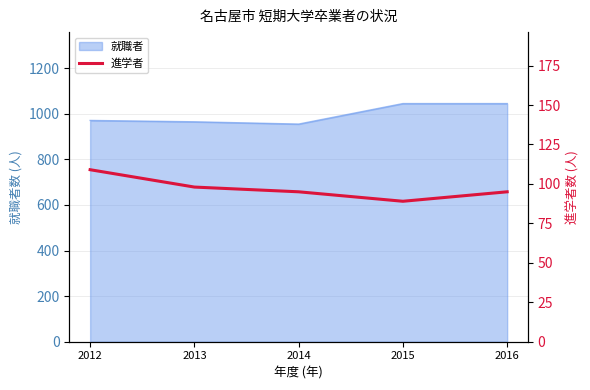

What is the minimum value shown in the chart?

89